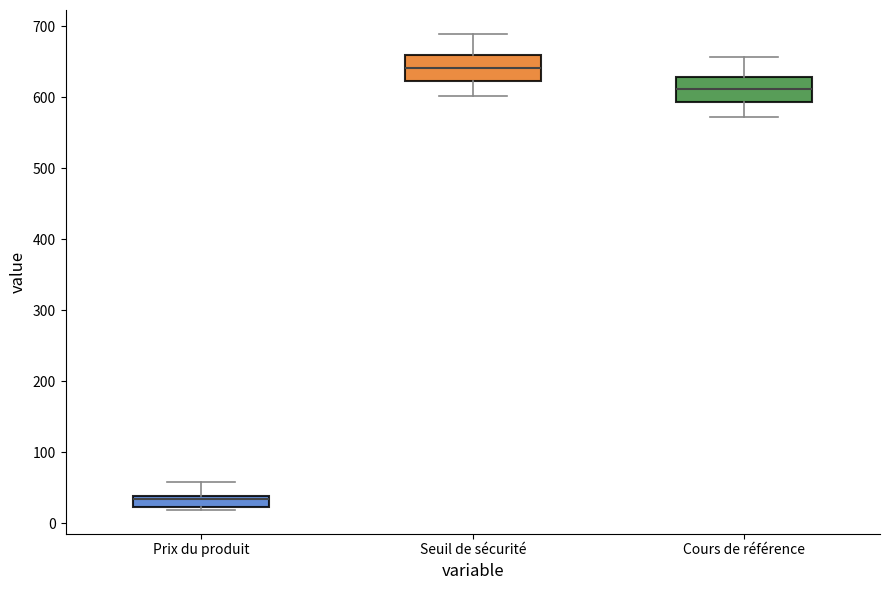

Reading left to right, read every box against the y-axis: the position of its median line, the range the box covers, and the ends of its whiskers. The values are not printed on the chart, so give them approximately, as read against the axis.

Prix du produit: median 30, box 20 to 40, whiskers 20 (just below the box's lower edge) to 60
Seuil de sécurité: median 640, box 620 to 660, whiskers 600 to 690
Cours de référence: median 610, box 590 to 630, whiskers 570 to 660